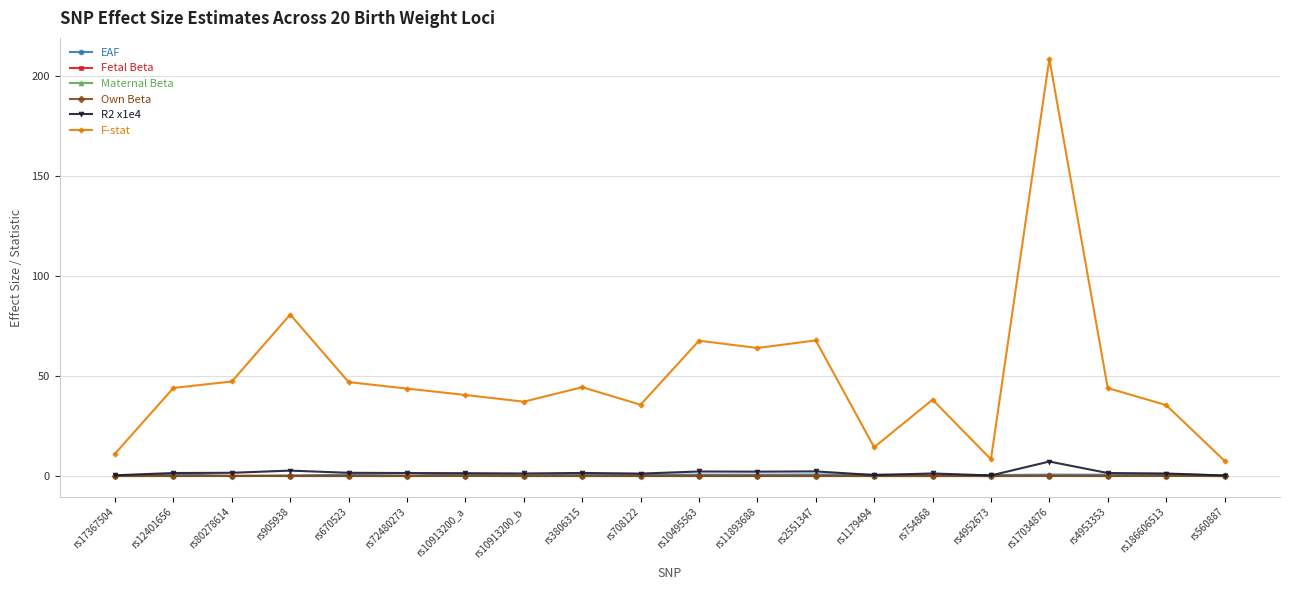

The Maternal Beta series shows 0.0 at rs1179494. True or false?

True